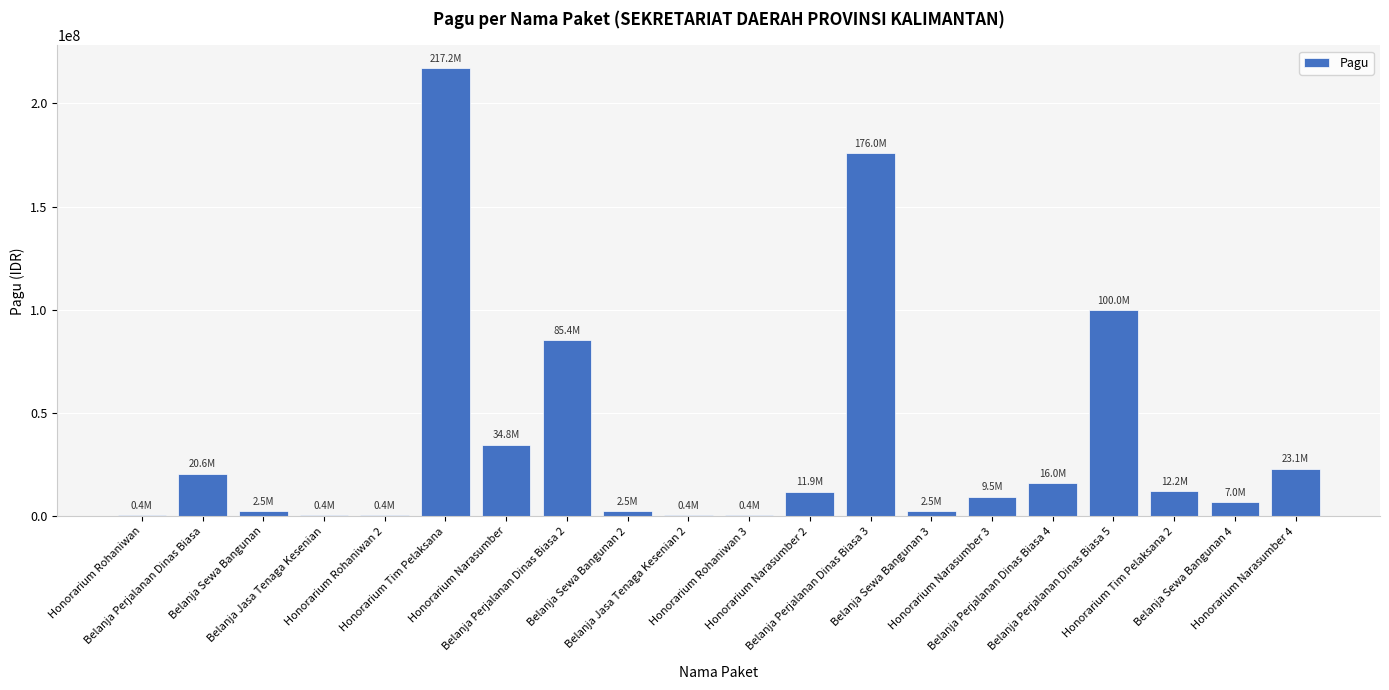

What is the maximum value shown in the chart?

217200000